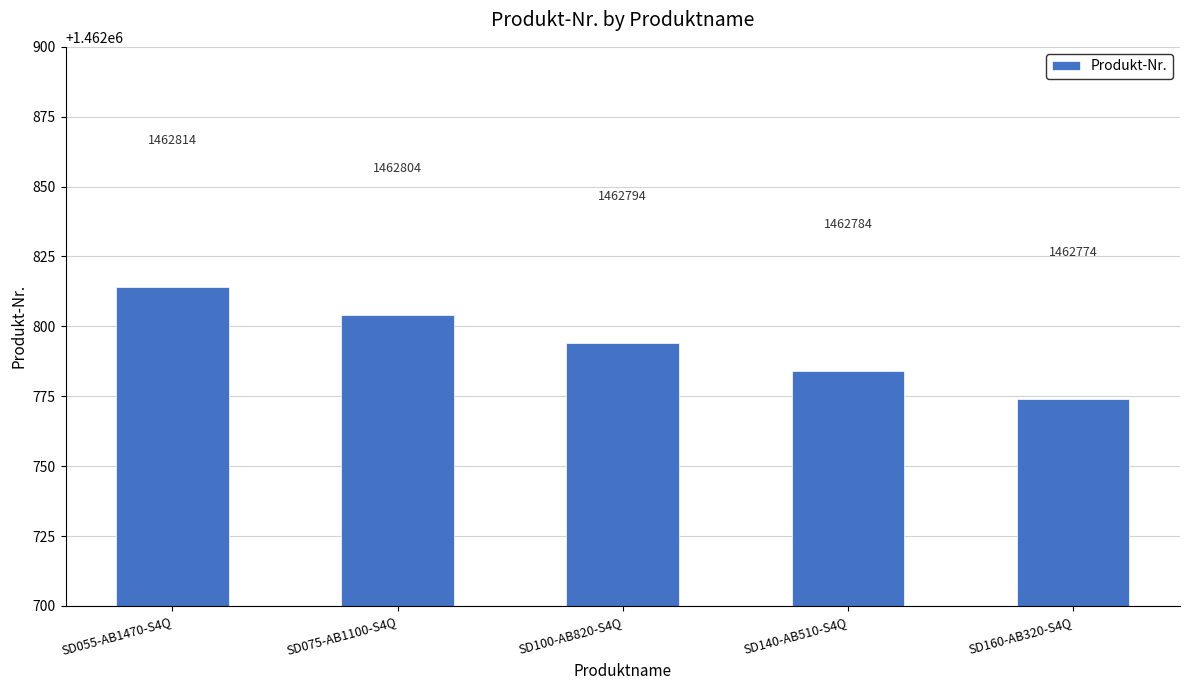

Where does the data first go above 1462794?

SD055-AB1470-S4Q